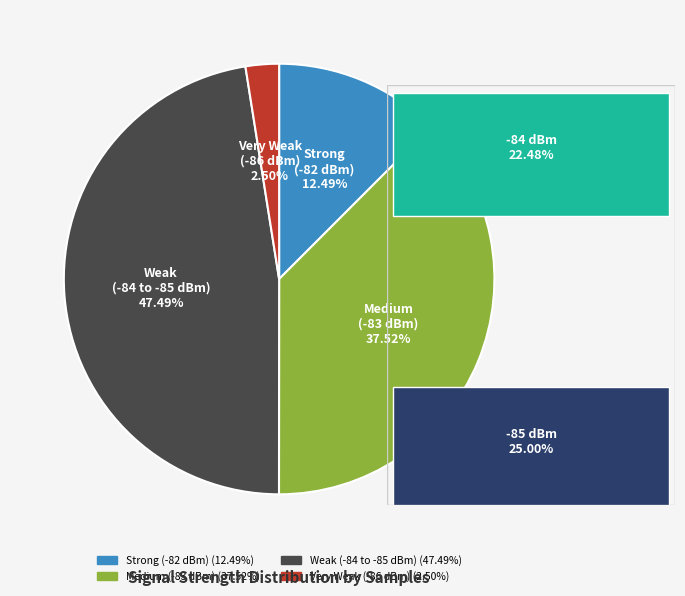

Is there any slice that represents more than half of the pie?

No